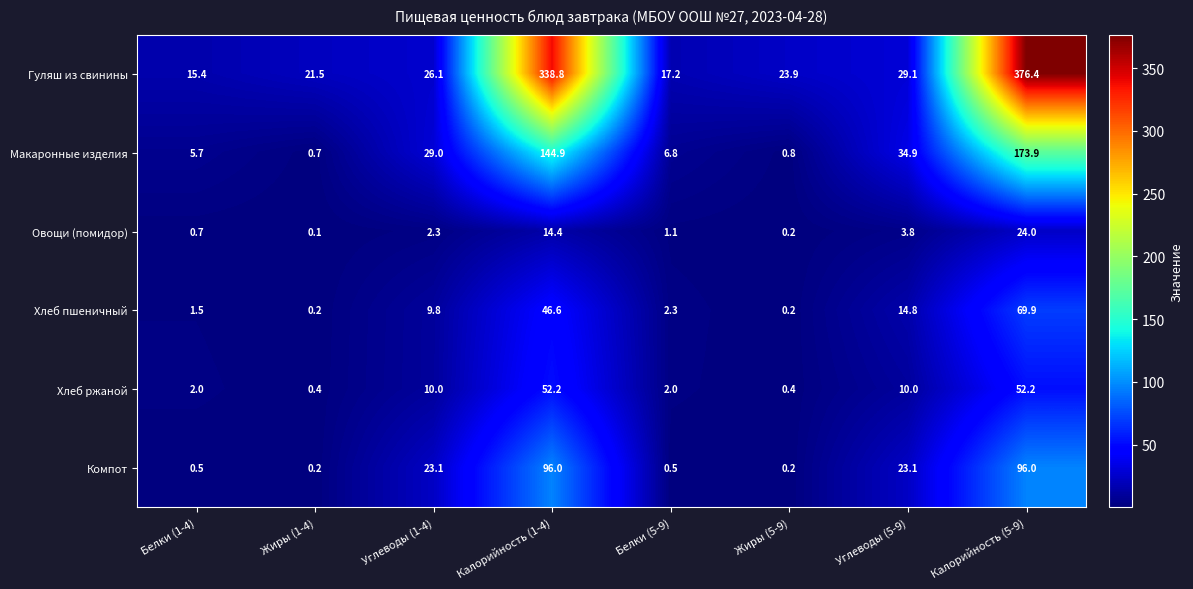

At how many categories does at least one series exceed 143?

2